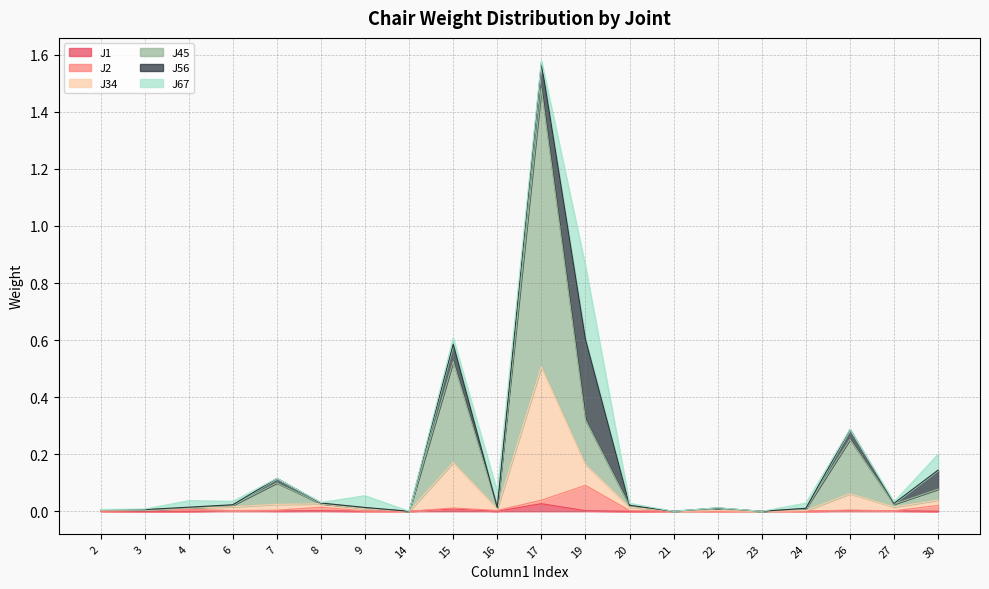

Between 27 and 24, which is larger?

27